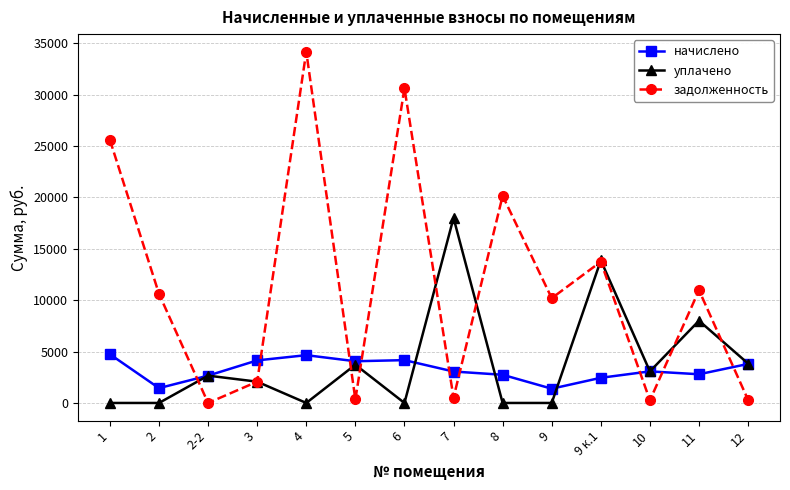

What is the label of the 8th point from the left?

7